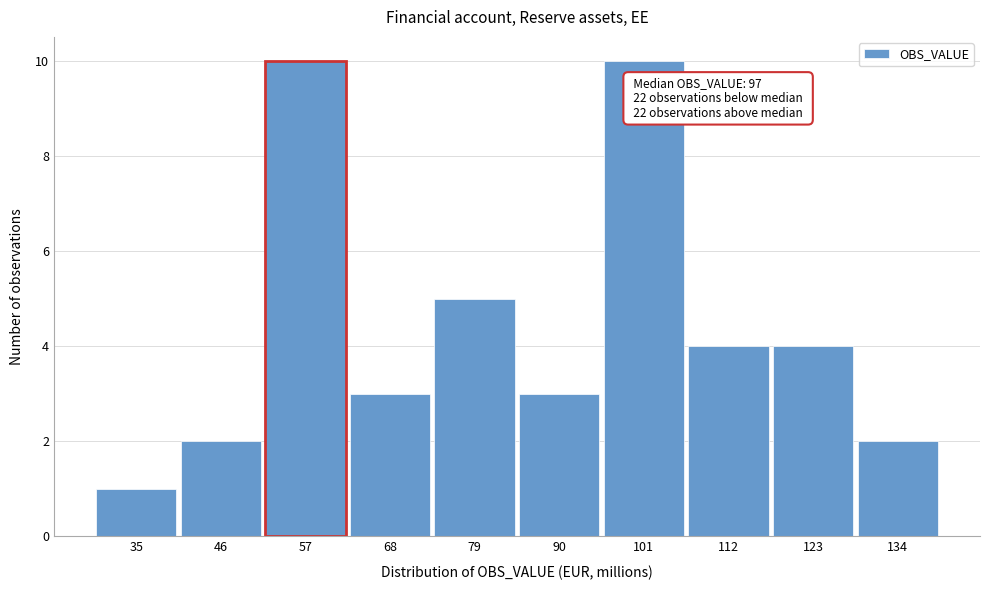

Reading left to right, list all the values displayed in this chart.

35=1	46=2	57=10	68=3	79=5	90=3	101=10	112=4	123=4	134=2